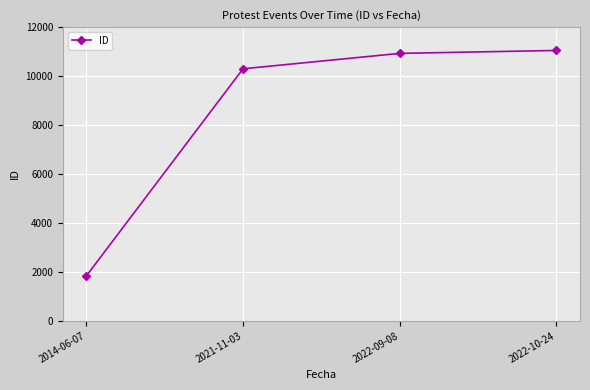

Which category has the lowest value across all series?

2014-06-07